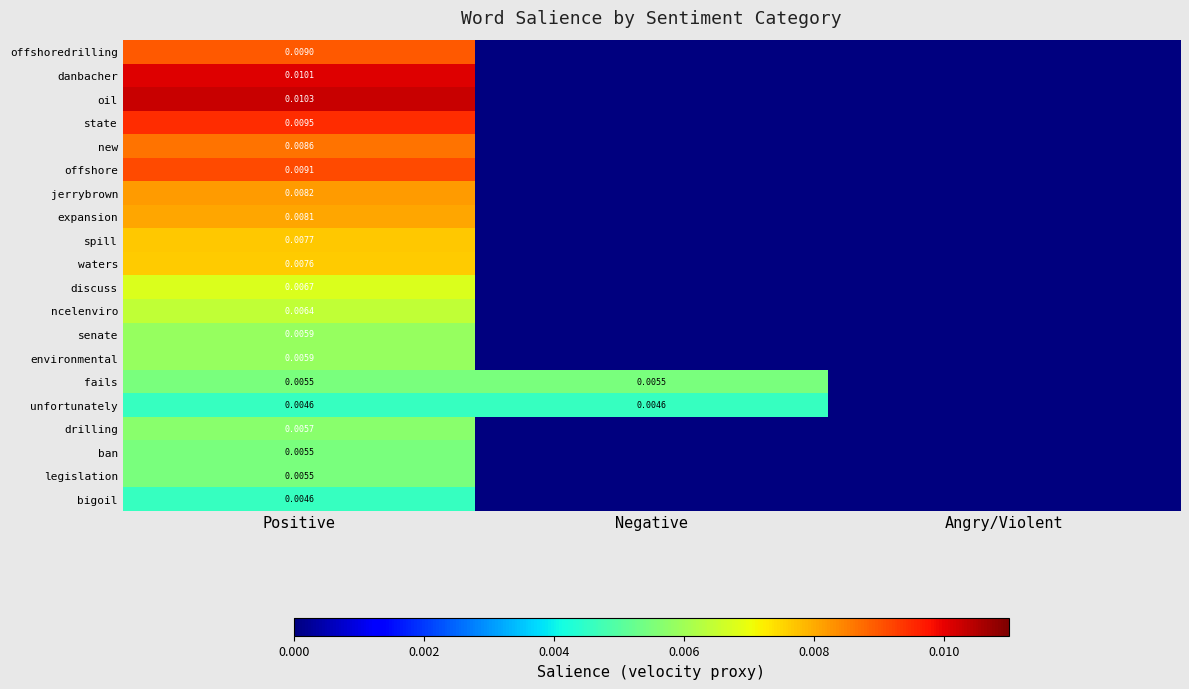

Which category has the highest value across all series?

Positive